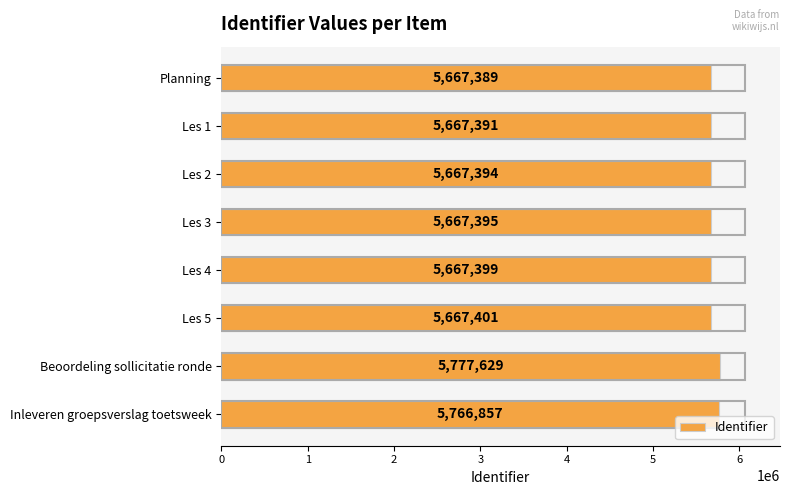

What is the average value?

5693607